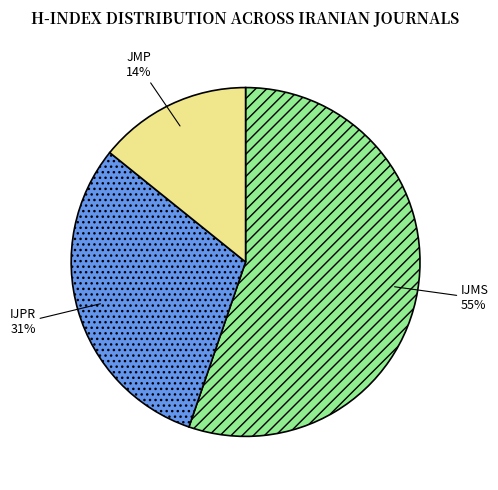

Approximately how many times larger is the value at JMP compared to IJPR?

0.5